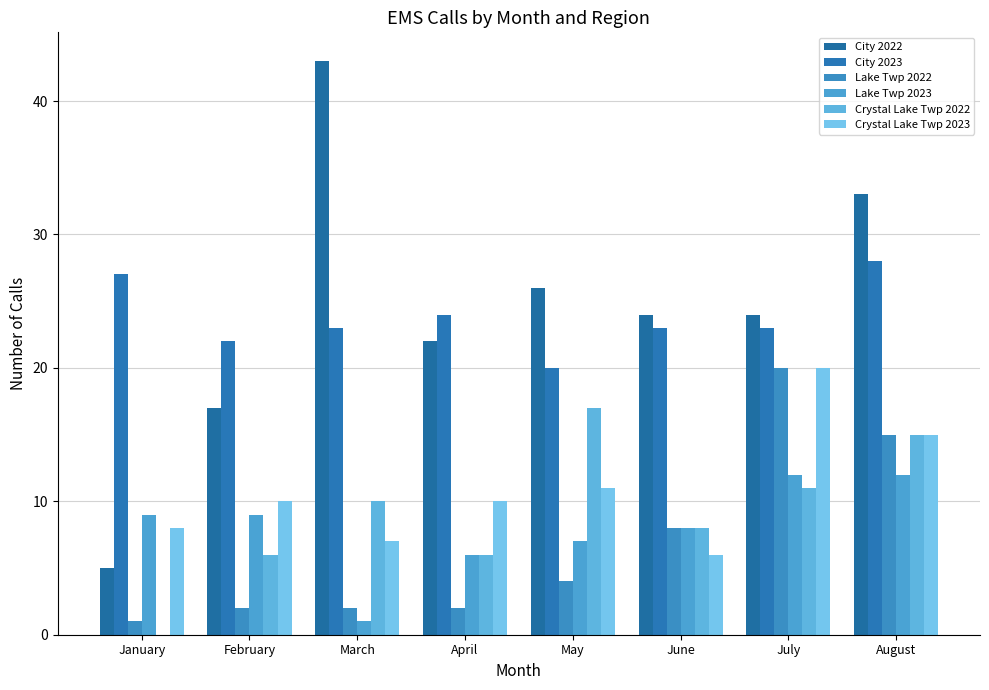

Reading left to right, transcribe all the data shown in this chart.

City 2022: 5	17	43	22	26	24	24	33
City 2023: 27	22	23	24	20	23	23	28
Lake Twp 2022: 1	2	2	2	4	8	20	15
Lake Twp 2023: 9	9	1	6	7	8	12	12
Crystal Lake Twp 2022: 0	6	10	6	17	8	11	15
Crystal Lake Twp 2023: 8	10	7	10	11	6	20	15